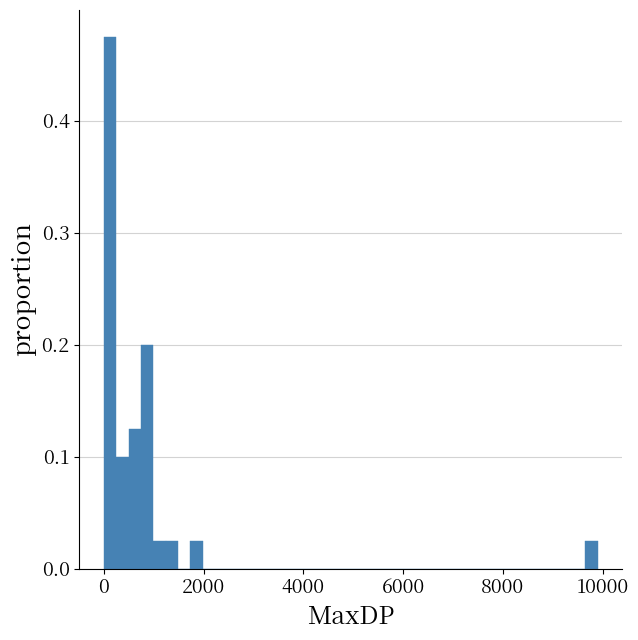

Around what value on the x-axis is the tallest bar? Give the approximate position of its centre, as read against the axis.

200